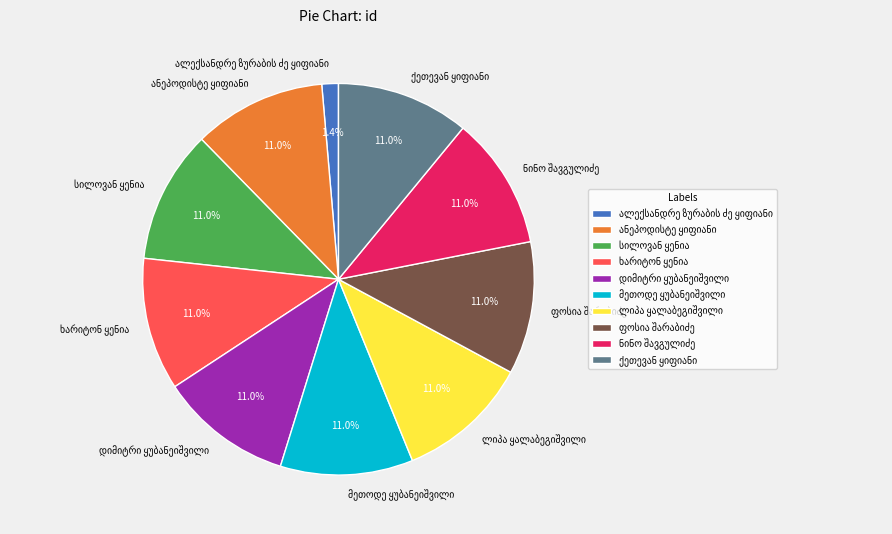

Is there any slice that represents more than half of the pie?

No